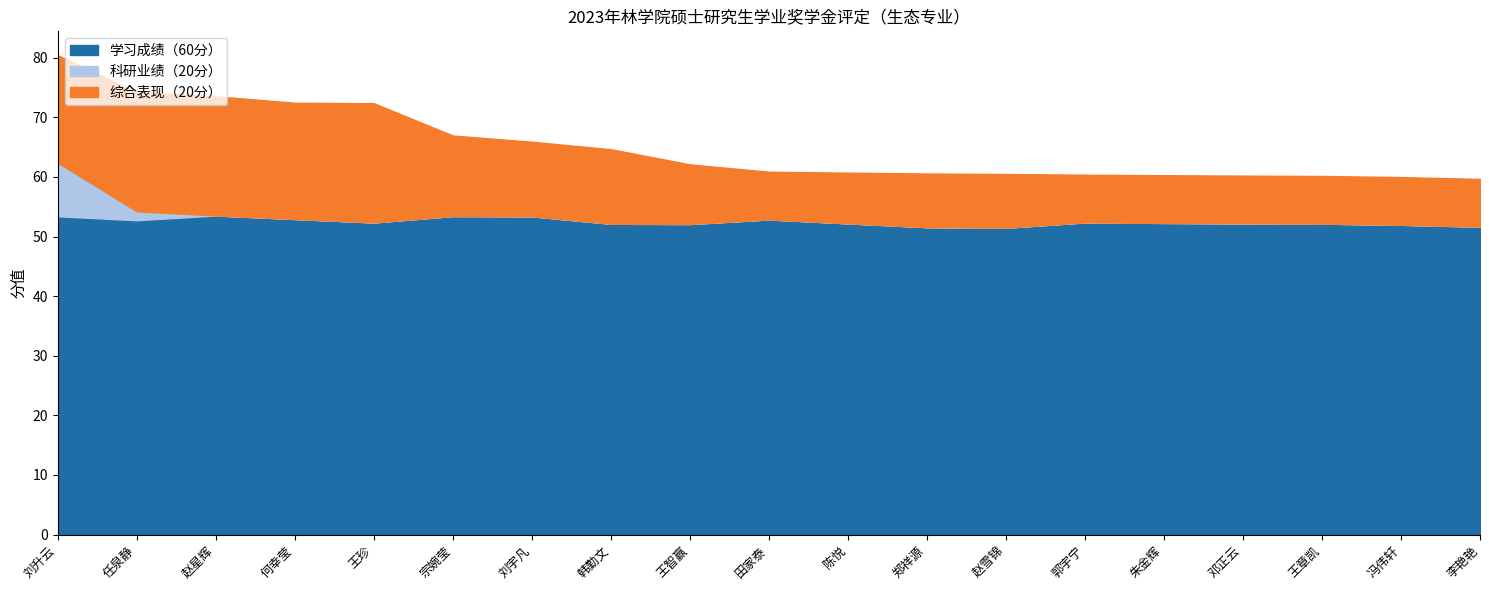

Which series has the largest range (max minus min)?

综合表现（20分）